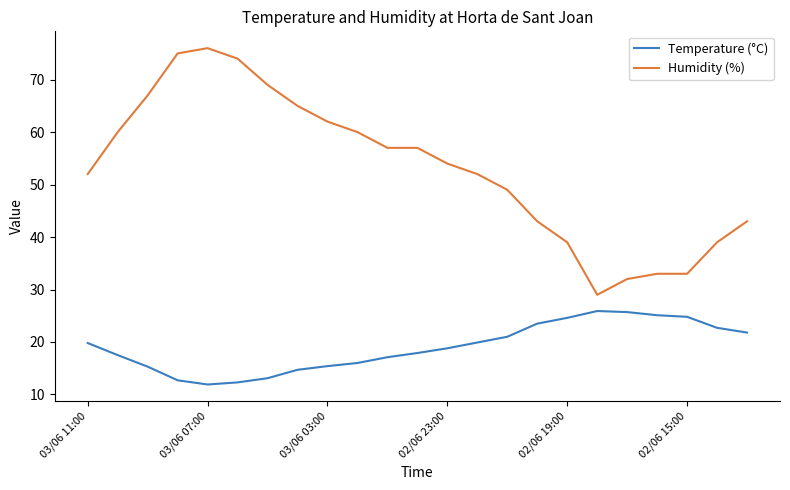

Which series has the widest spread of values?

Humidity (%)